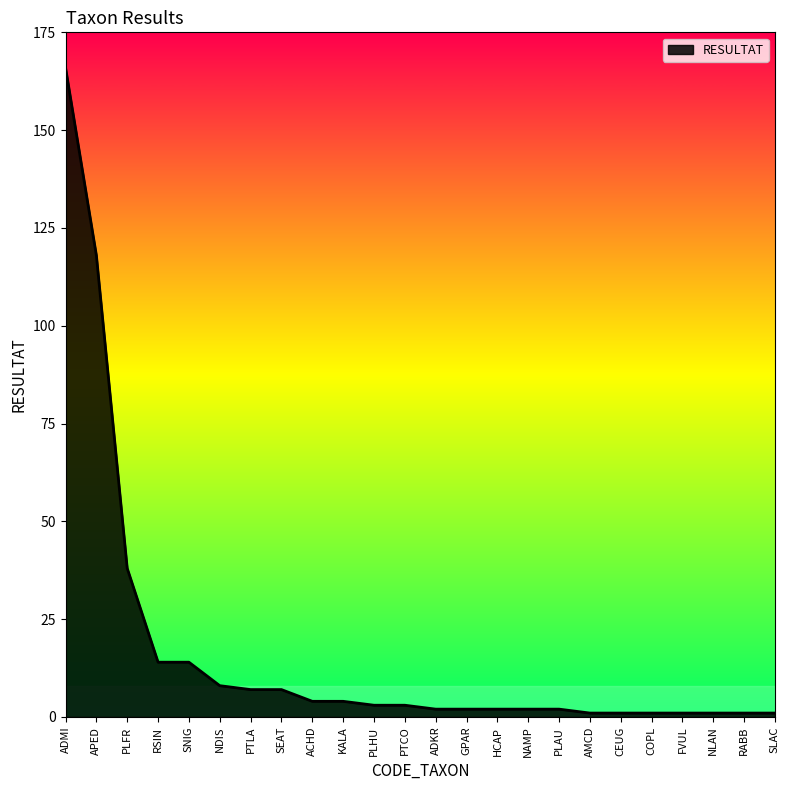

How many lines are shown in the chart?

1